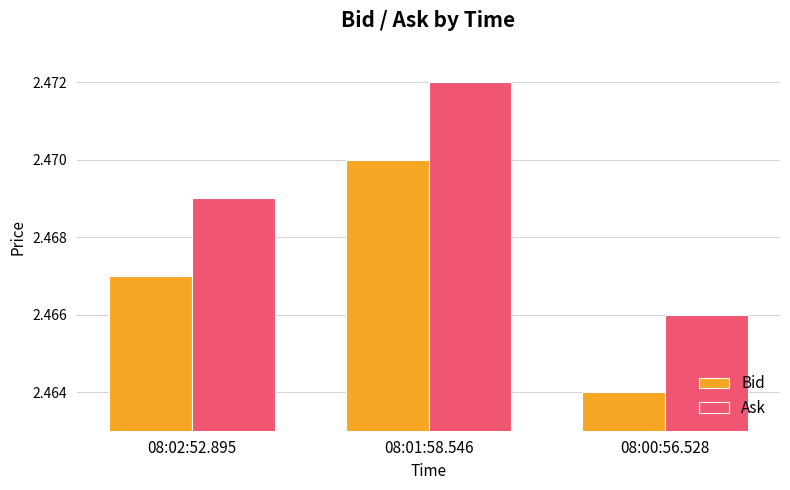

How many series are shown in this chart?

2